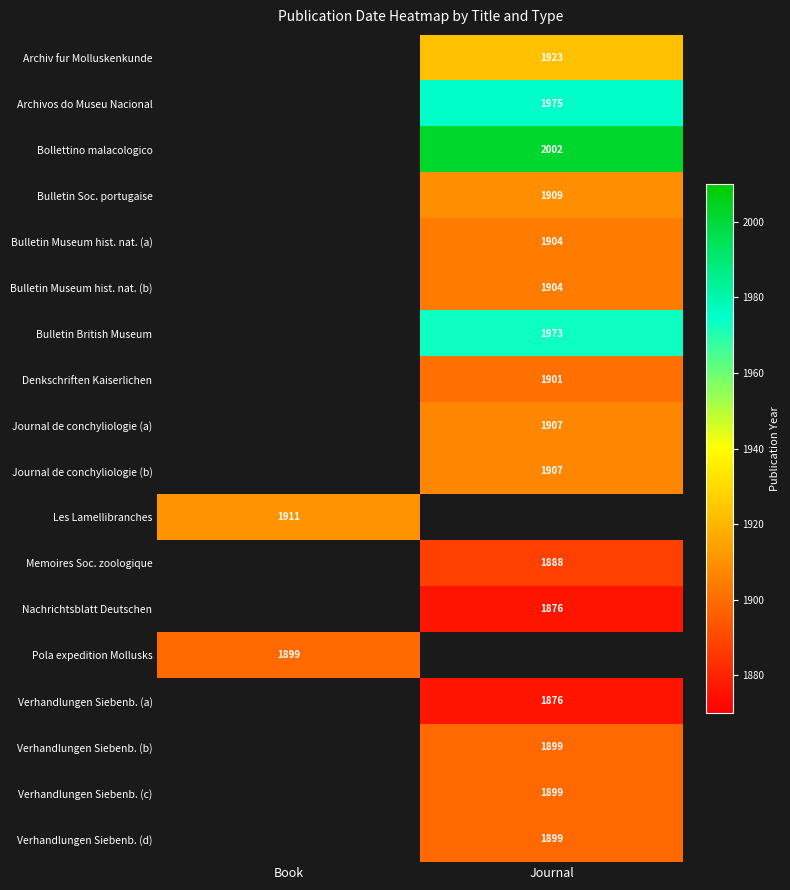

How many data points does each series have?

2